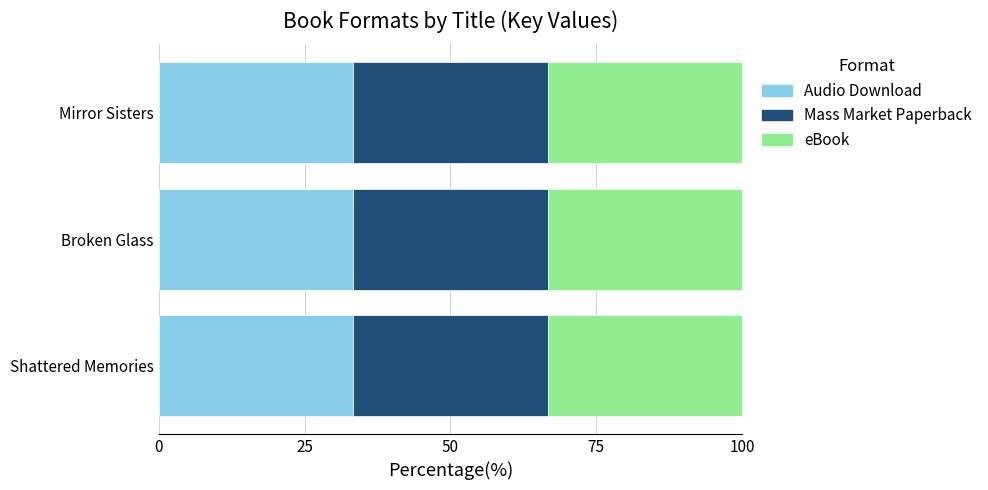

Which series changed the most between Shattered Memories and Mirror Sisters?

Audio Download